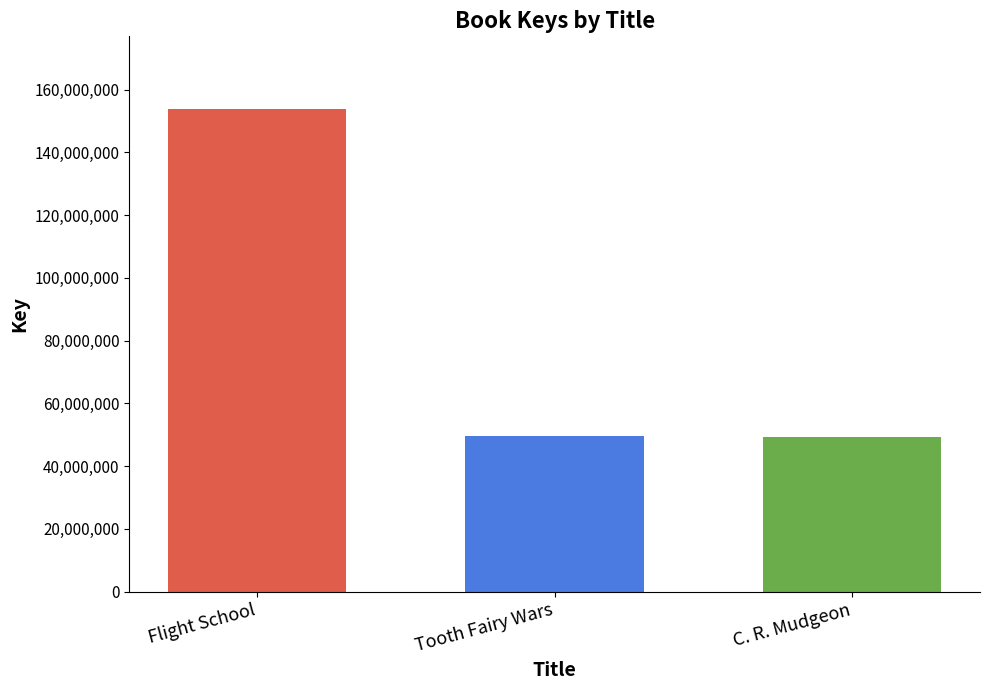

What is the difference between the maximum and minimum values?

104457652